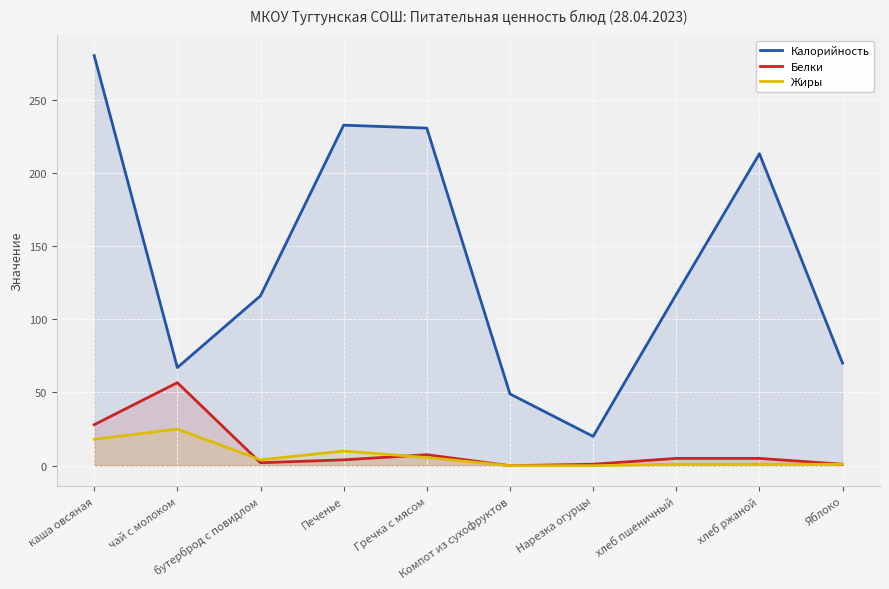

Which label corresponds to the smallest value in the chart?

Компот из сухофруктов